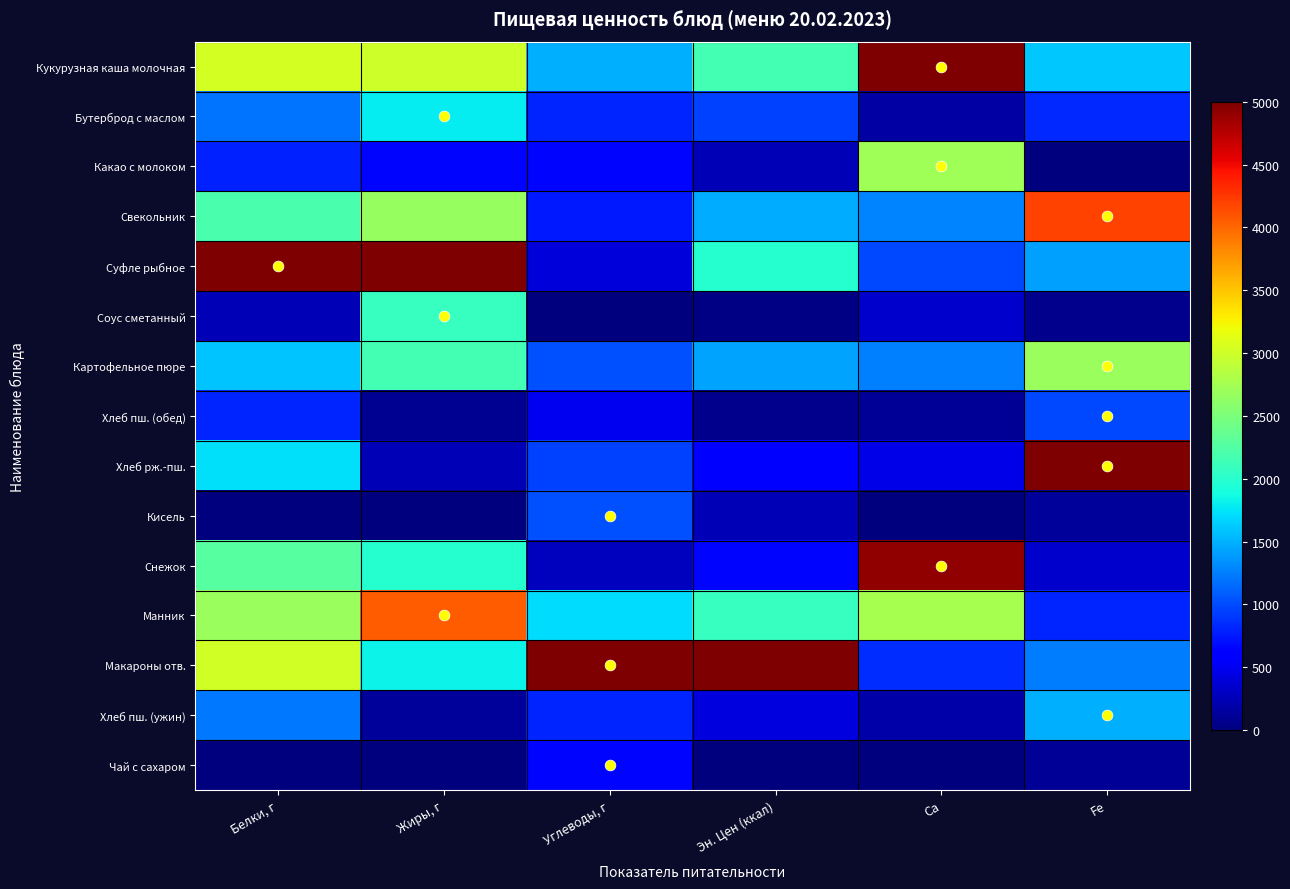

Reading left to right, transcribe all the data shown in this chart.

Кукурузная каша молочная: Белки, г=3042.8	Жиры, г=2989.3	Углеводы, г=1495.7	Эн. Цен (ккал)=2149.9	Ca=5000.0	Fe=1606.2
Бутерброд с маслом: Белки, г=1200.4	Жиры, г=1792.8	Углеводы, г=812.2	Эн. Цен (ккал)=937.9	Ca=170.8	Fe=829.0
Какао с молоком: Белки, г=782.9	Жиры, г=657.9	Углеводы, г=654.8	Эн. Цен (ккал)=245.3	Ca=2723.4	Fe=0.0
Свекольник: Белки, г=2202.5	Жиры, г=2672.7	Углеводы, г=759.1	Эн. Цен (ккал)=1471.8	Ca=1288.9	Fe=4196.9
Суфле рыбное: Белки, г=5000.0	Жиры, г=5000.0	Углеводы, г=402.3	Эн. Цен (ккал)=1975.2	Ca=977.0	Fe=1424.9
Соус сметанный: Белки, г=234.9	Жиры, г=2080.6	Углеводы, г=0.0	Эн. Цен (ккал)=28.9	Ca=332.9	Fe=77.7
Картофельное пюре: Белки, г=1591.9	Жиры, г=2154.6	Углеводы, г=1027.1	Эн. Цен (ккал)=1428.5	Ca=1252.5	Fe=2694.3
Хлеб пш. (обед): Белки, г=819.4	Жиры, г=82.2	Углеводы, г=501.7	Эн. Цен (ккал)=72.1	Ca=116.2	Fe=984.5
Хлеб рж.-пш.: Белки, г=1722.3	Жиры, г=246.7	Углеводы, г=942.1	Эн. Цен (ккал)=634.9	Ca=468.7	Fe=5000.0
Кисель: Белки, г=0.0	Жиры, г=0.0	Углеводы, г=1023.4	Эн. Цен (ккал)=245.3	Ca=3.6	Fe=129.5
Снежок: Белки, г=2270.4	Жиры, г=1973.7	Углеводы, г=273.6	Эн. Цен (ккал)=656.5	Ca=4909.8	Fe=336.8
Манник: Белки, г=2687.9	Жиры, г=4054.3	Углеводы, г=1703.1	Эн. Цен (ккал)=2076.4	Ca=2756.8	Fe=803.1
Макароны отв.: Белки, г=3016.7	Жиры, г=1817.4	Углеводы, г=5000.0	Эн. Цен (ккал)=5000.0	Ca=852.7	Fe=1243.5
Хлеб пш. (ужин): Белки, г=1229.1	Жиры, г=123.4	Углеводы, г=803.1	Эн. Цен (ккал)=418.4	Ca=179.0	Fe=1502.6
Чай с сахаром: Белки, г=0.0	Жиры, г=0.0	Углеводы, г=647.3	Эн. Цен (ккал)=0.0	Ca=0.0	Fe=103.6